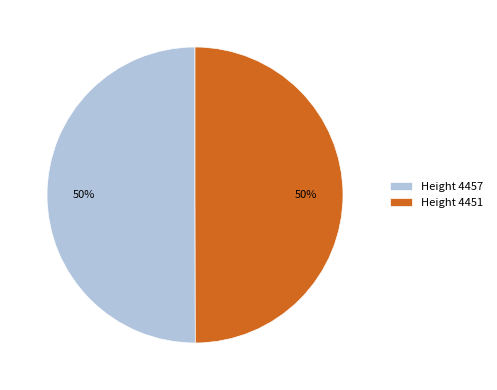

To the nearest percent, what is the combined percentage of Height 4451 and Height 4457?

100%